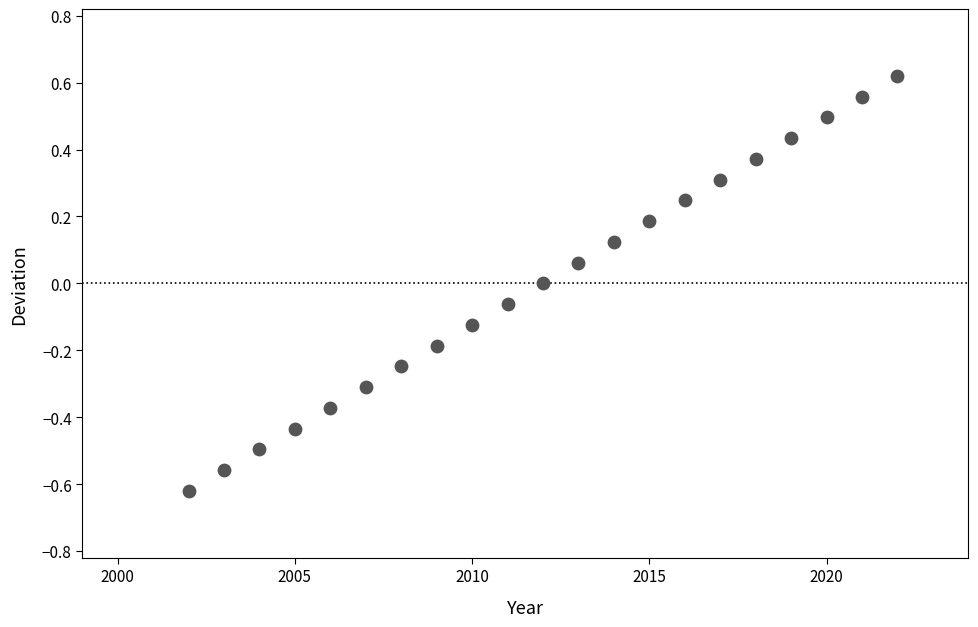

What is the range of Y values (max minus min)?

1.2